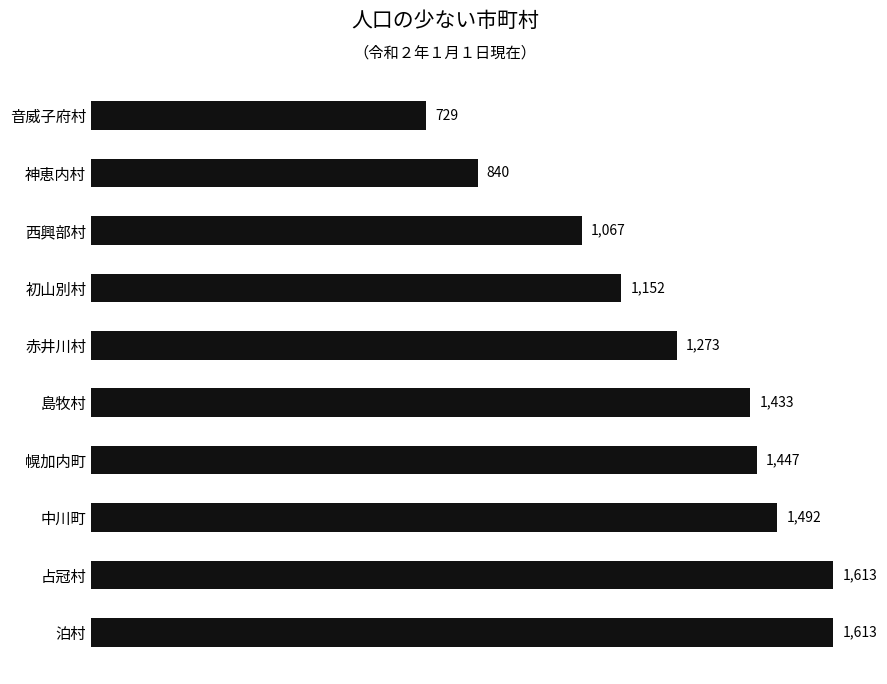

What position from the top is 赤井川村?

5